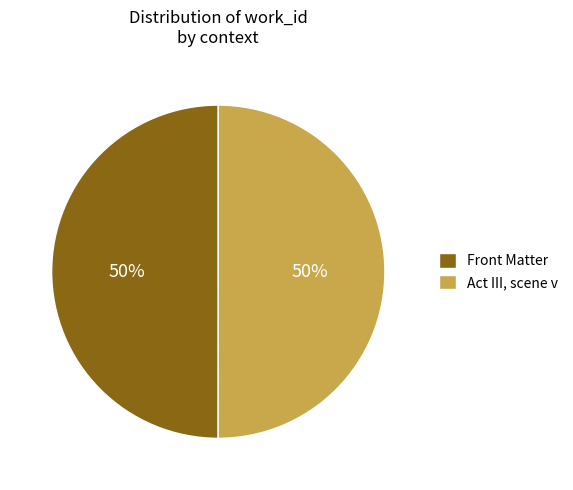

Do Act III, scene v and Front Matter together represent more than half of the pie?

Yes